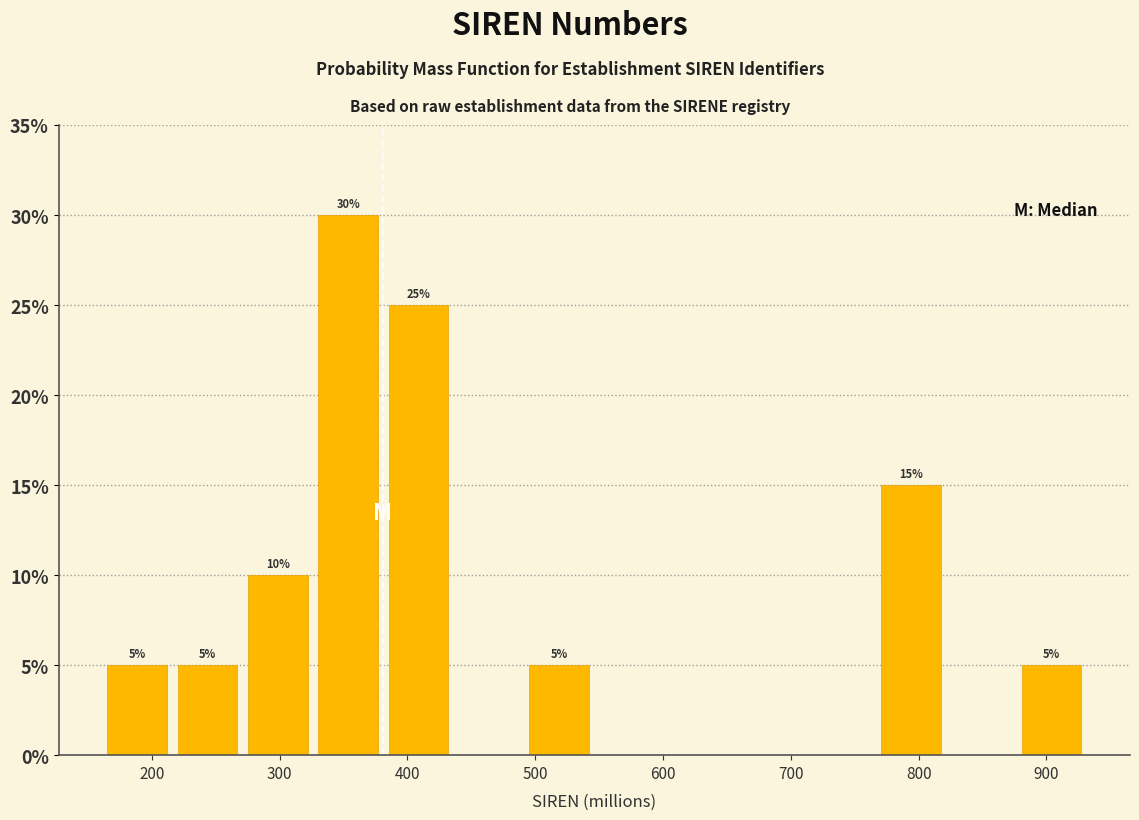

Over which range of the x-axis is the bar tallest?

330 to 380